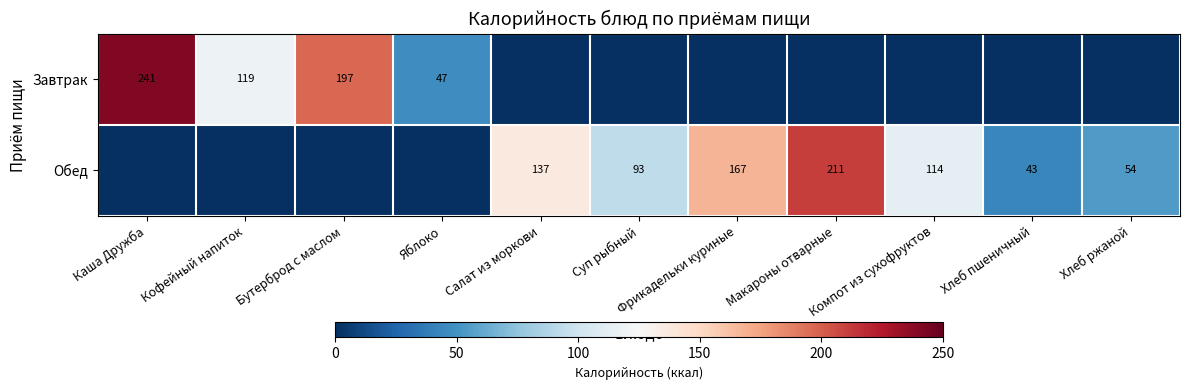

What is the sum of the Обед values at Макароны отварные and Салат из моркови?

348